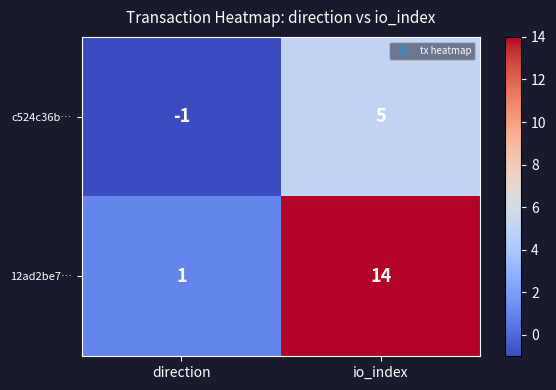

What is the average value of the 12ad2be7… series?

8